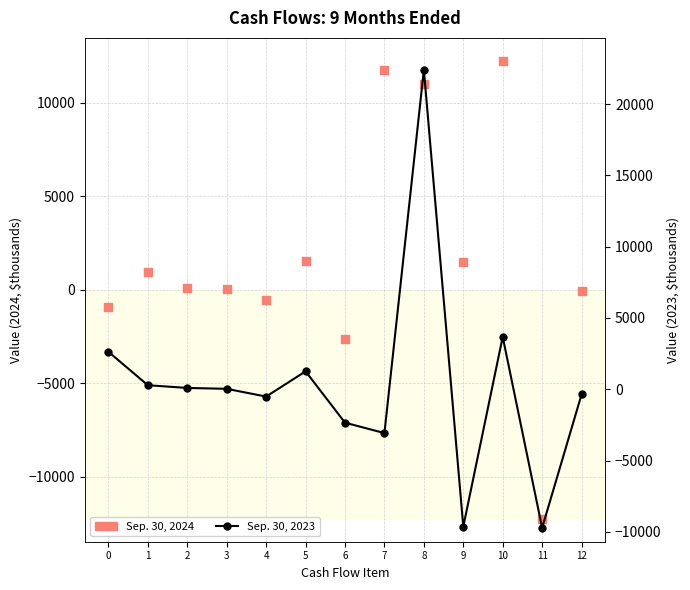

What is the total value across all series at 1?

1228